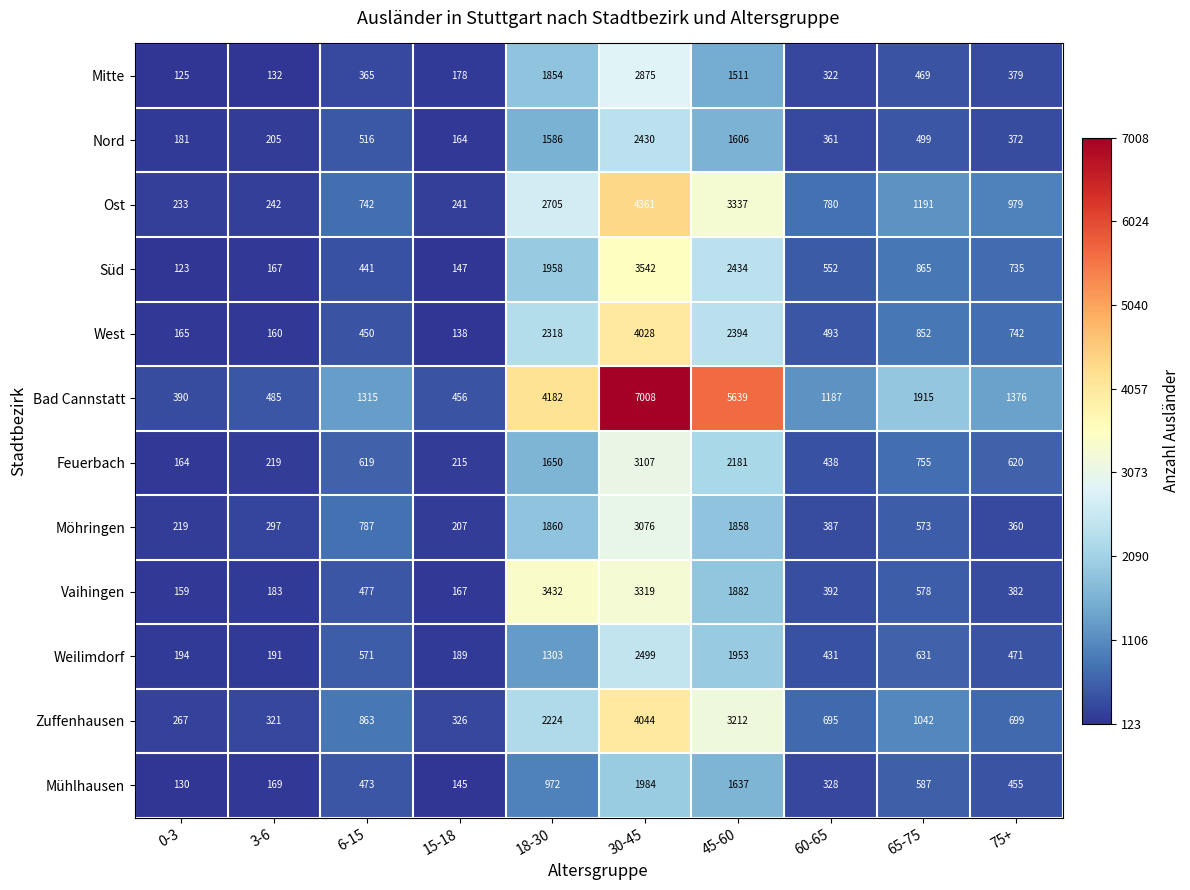

At which label is West closest to 2083?

18-30